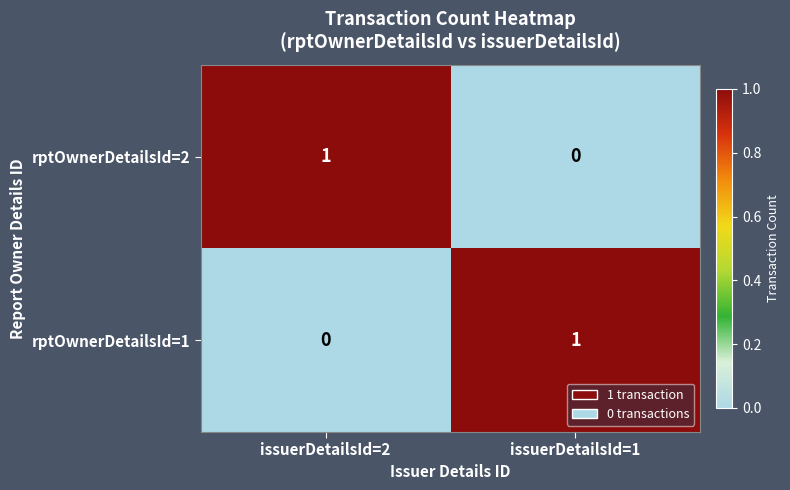

Is the value of rptOwnerDetailsId=1 at issuerDetailsId=2 greater than the value of rptOwnerDetailsId=2 at issuerDetailsId=2?

No